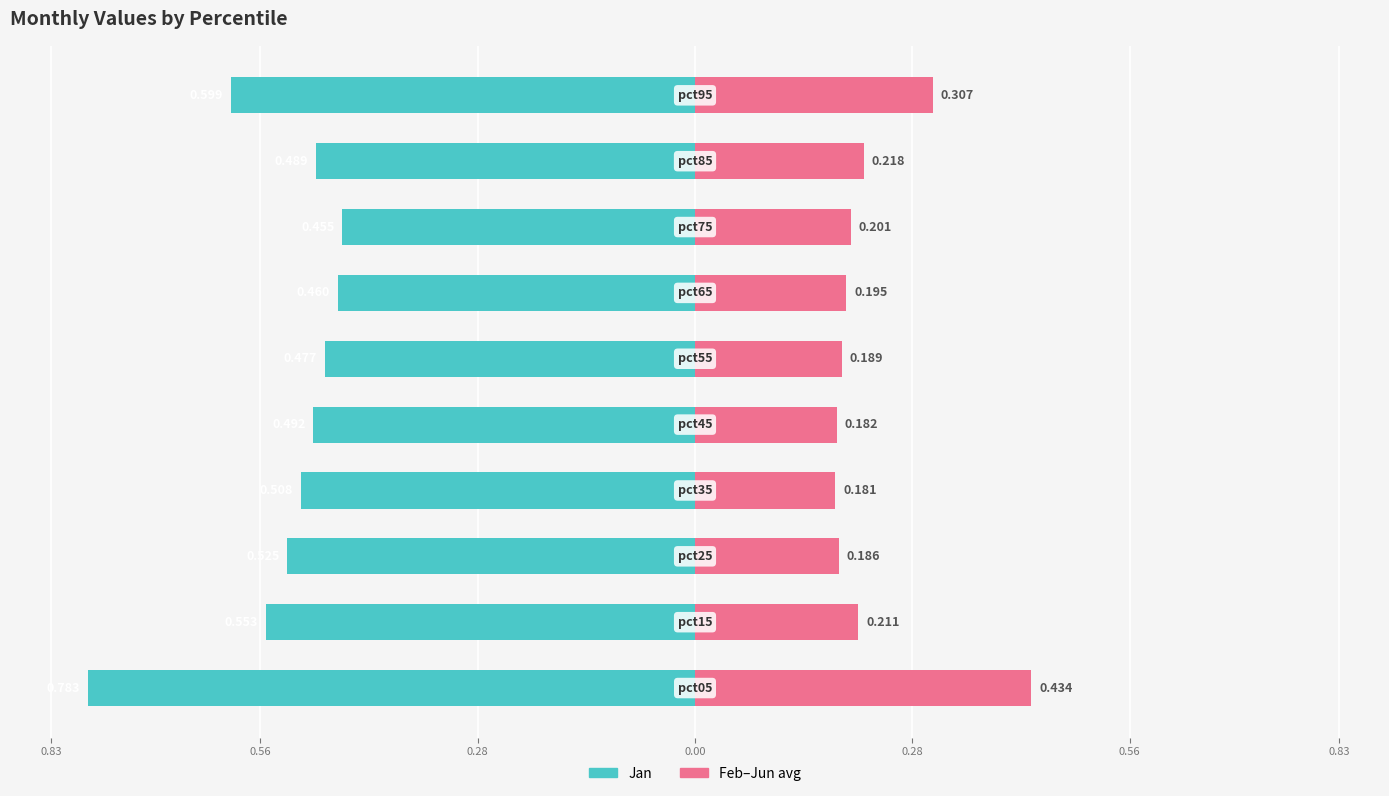

Does the chart contain stacked bars?

No